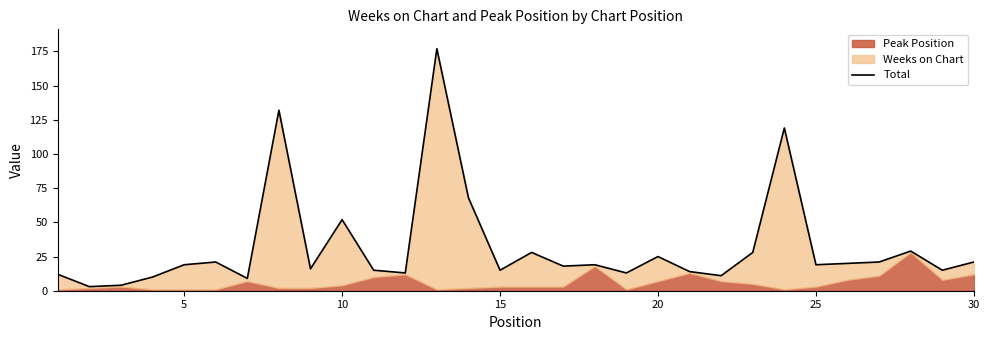

What is the difference between the second highest and second lowest values?

128